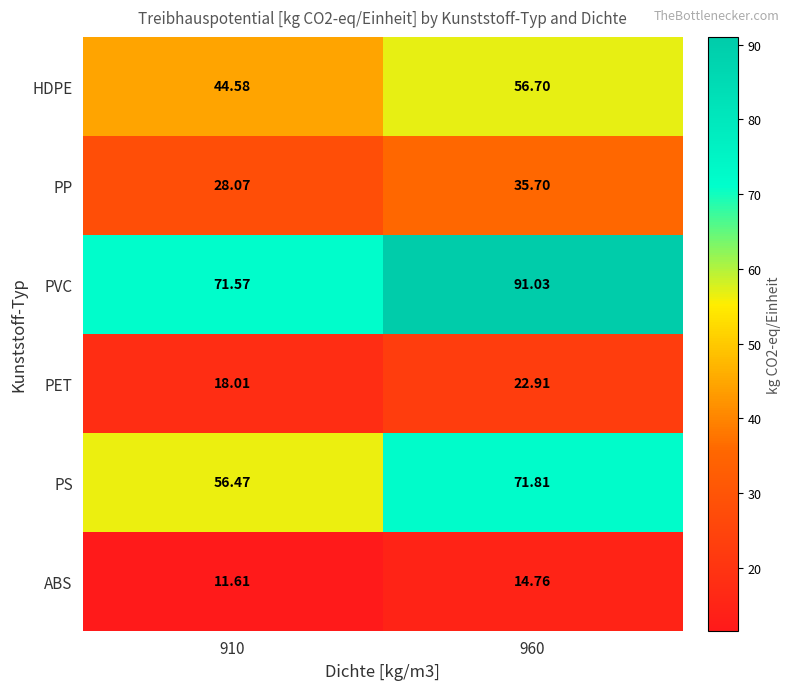

Rank the series by their maximum value, from lowest to highest.

ABS, PET, PP, HDPE, PS, PVC